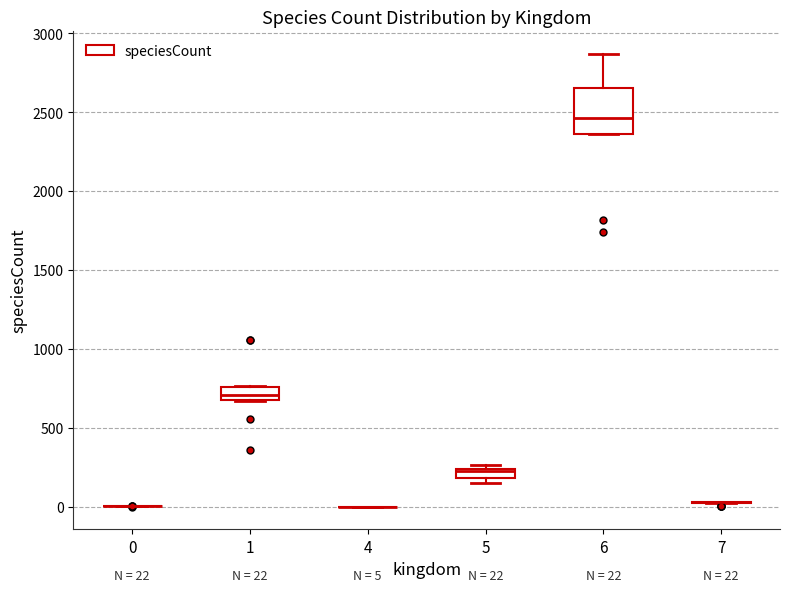

Which box is the tallest, from its lower edge to its upper edge?

6